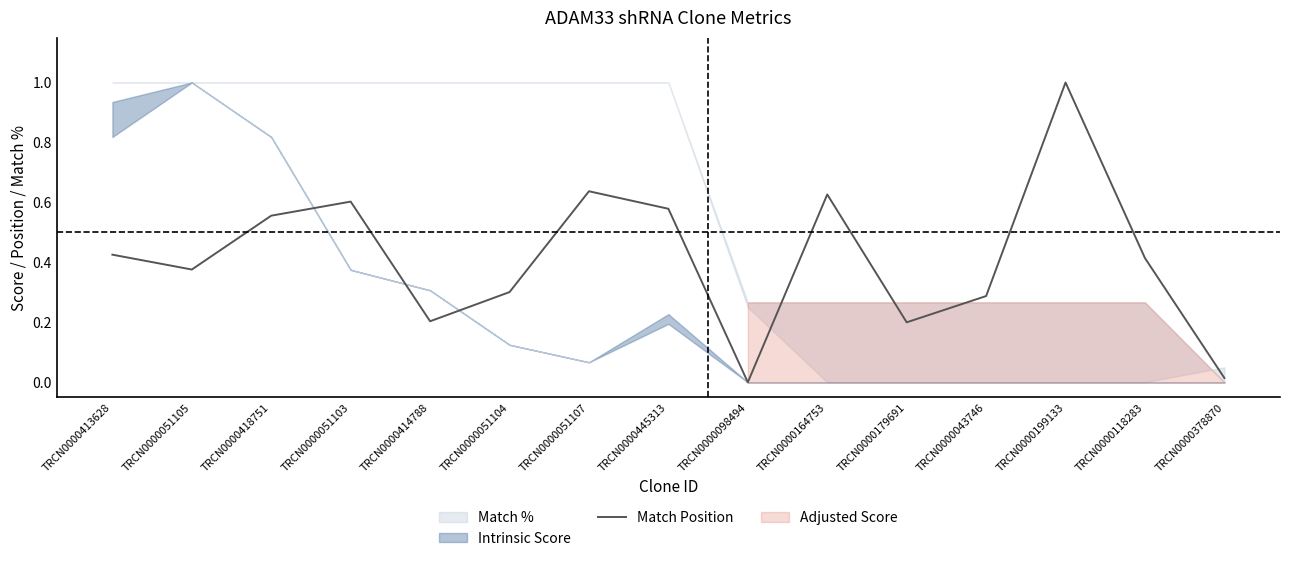

Is it true that the value at TRCN0000378870 is 0.0?

True